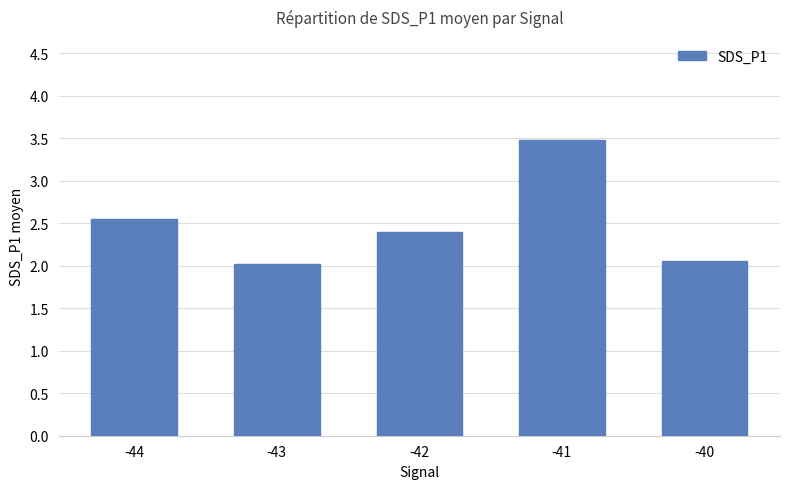

Does the chart contain any negative values?

No